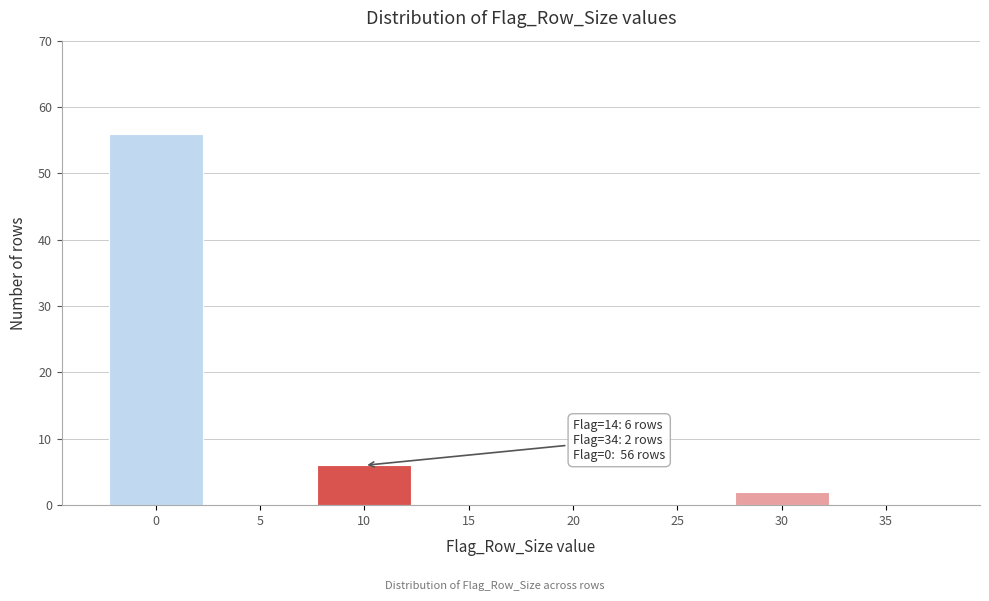

Reading right to left, extract all data points from this chart.

35=0	30=2	25=0	20=0	15=0	10=6	5=0	0=56